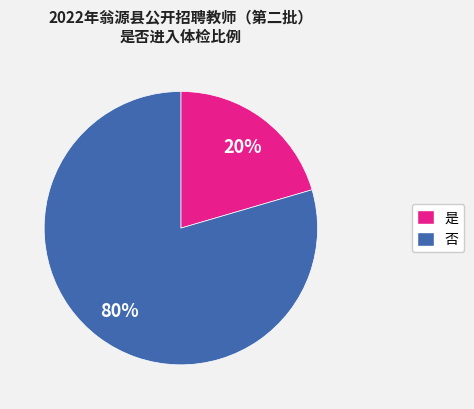

Count the number of slices in the pie.

2